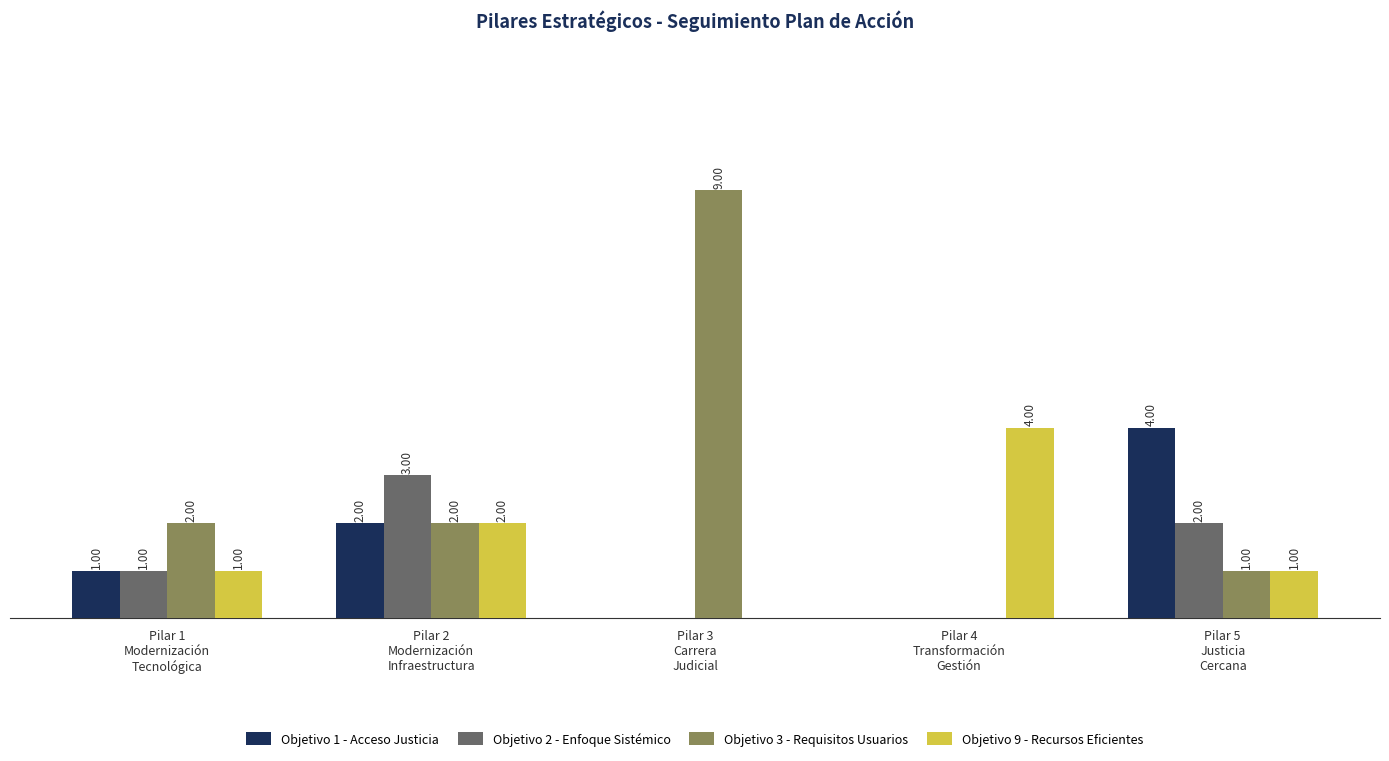

The Objetivo 1 - Acceso Justicia series shows 0 at Pilar 4
Transformación
Gestión. True or false?

True